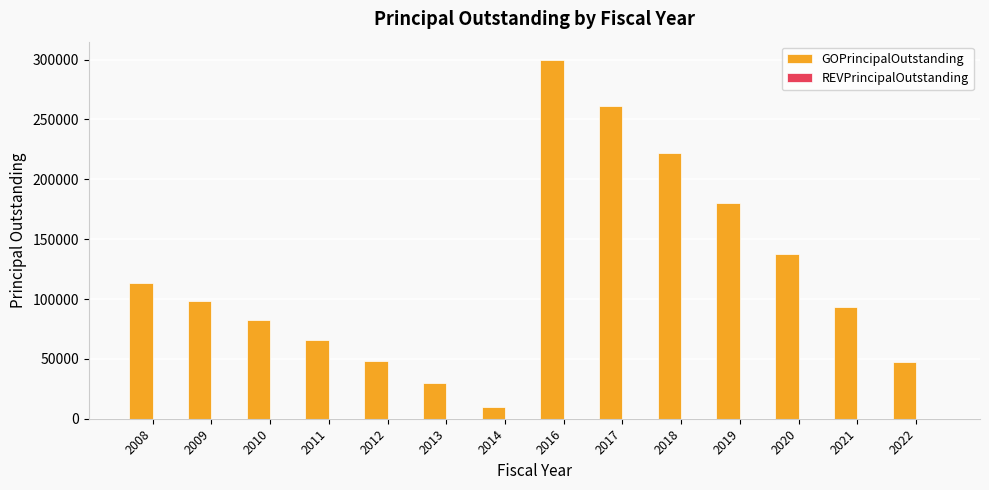

Does the chart contain any negative values?

No